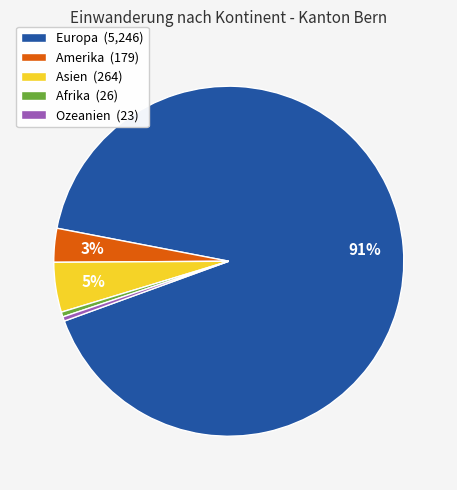

Is the sum of Amerika and Asien greater than half?

No